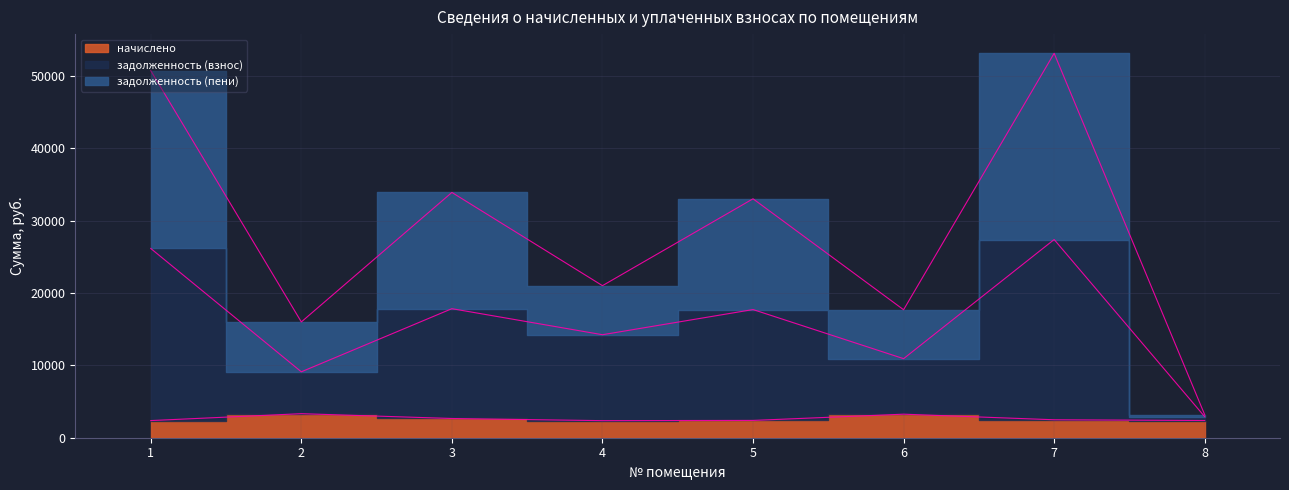

List the series in order of their peak value, lowest first.

начислено, задолженность (взнос), задолженность (пени)